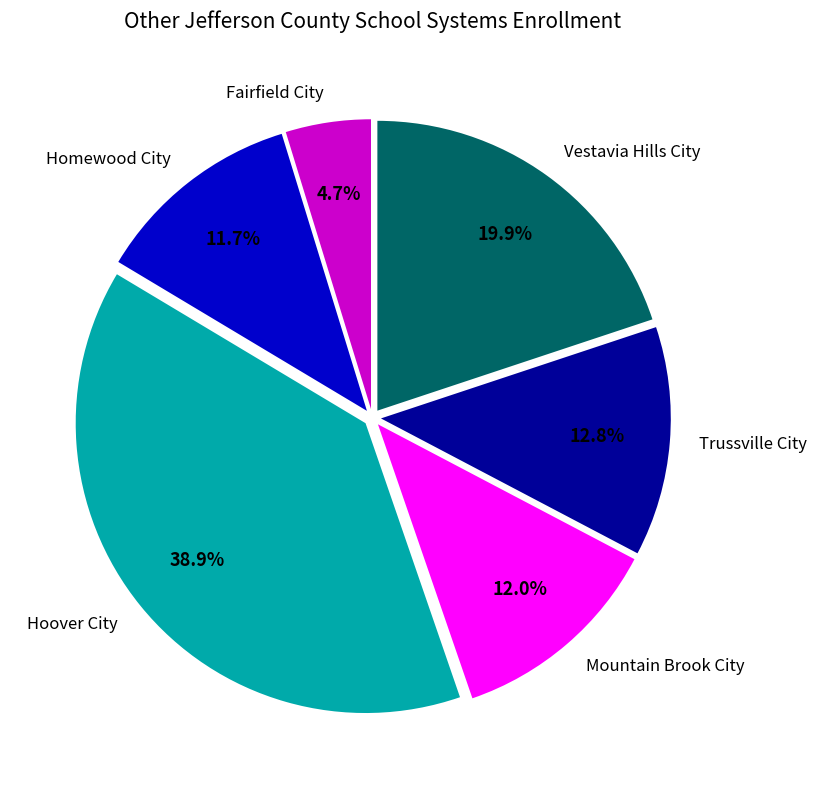

True or false: Fairfield City accounts for 5% of the total.

True